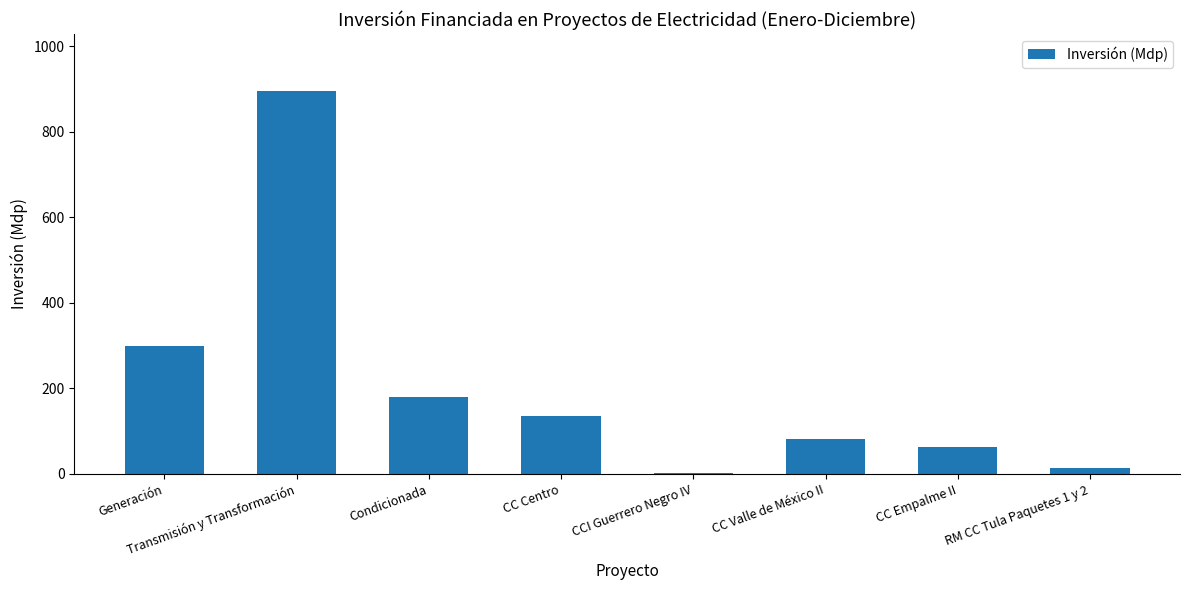

The value at CC Centro is 135.2. True or false?

True